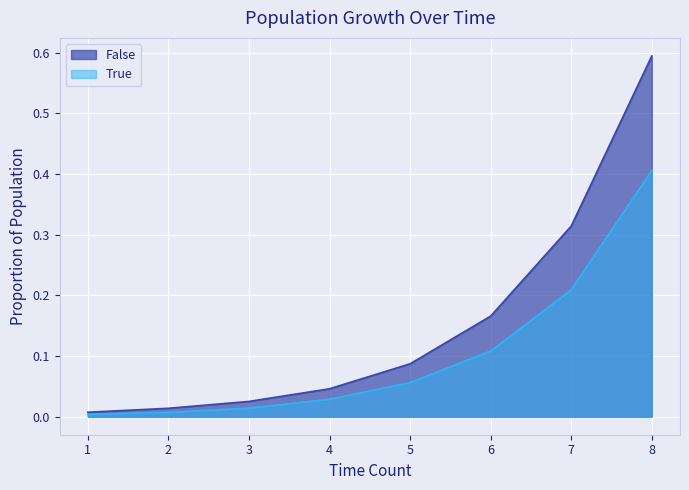

True or false: True has more than 1 interior local peaks.

False